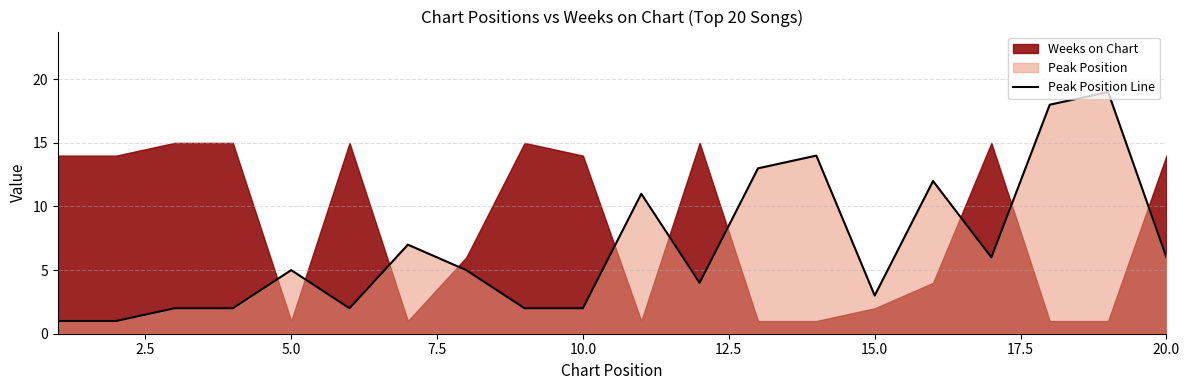

Is it true that Peak Position Line equals 5 at 5.0?

True